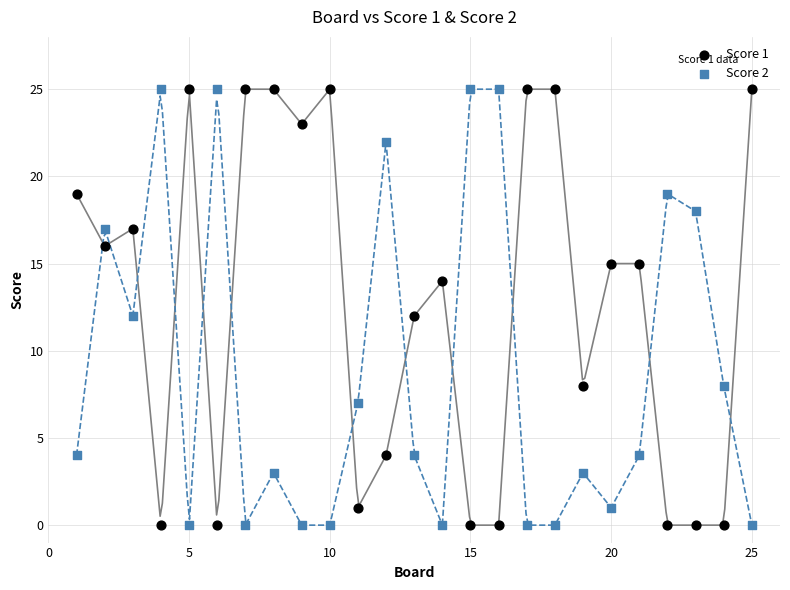

Across all data points, what is the range of X values (max minus min)?

24